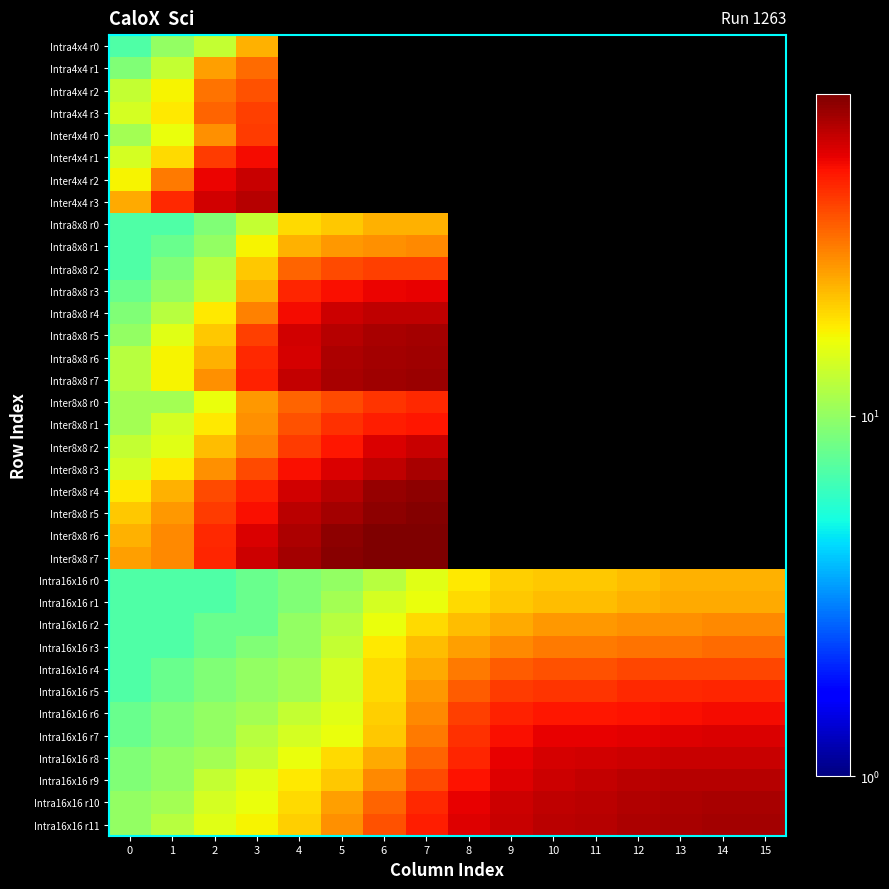

At how many categories does at least one series exceed 55?

13